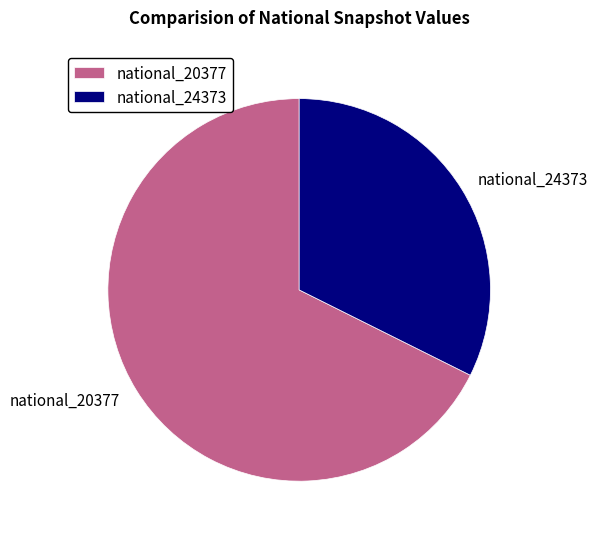

What is the ratio of the value at national_20377 to the value at national_24373?

2.1